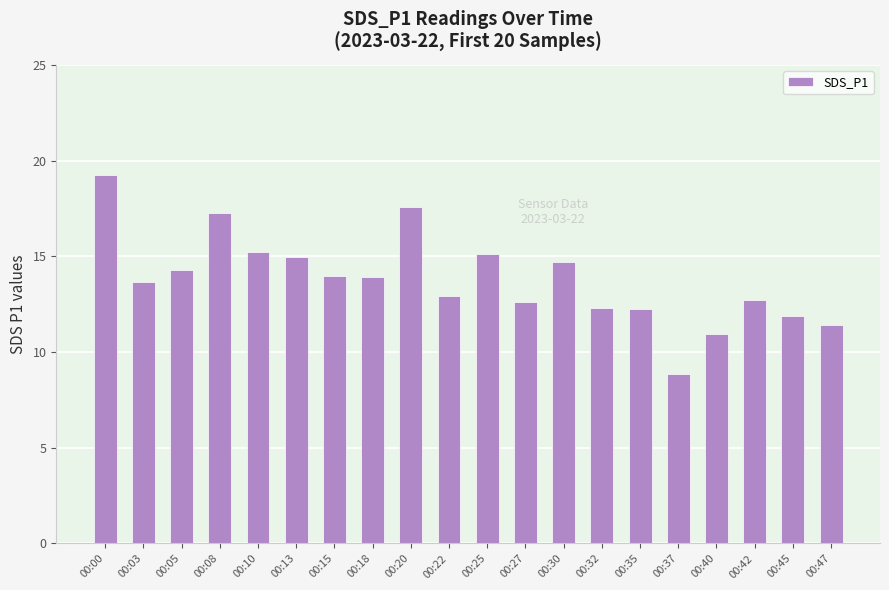

What is the ratio of the value at 00:10 to the value at 00:40?

1.4